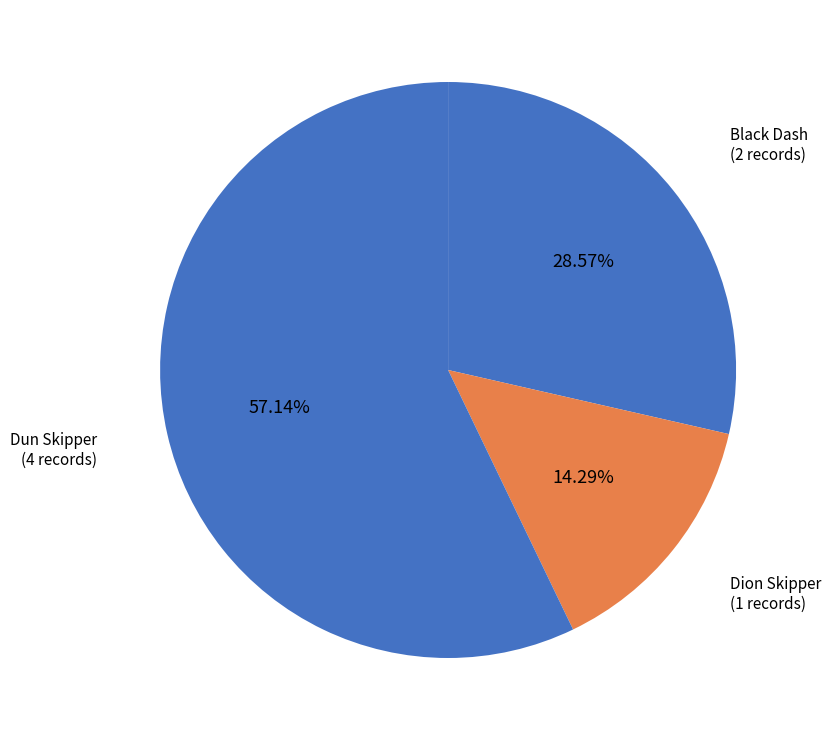

Which category accounts for the majority?

Dun Skipper